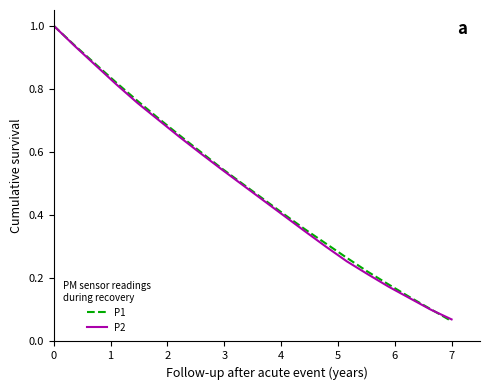

What is the maximum value shown in the chart?

1.0